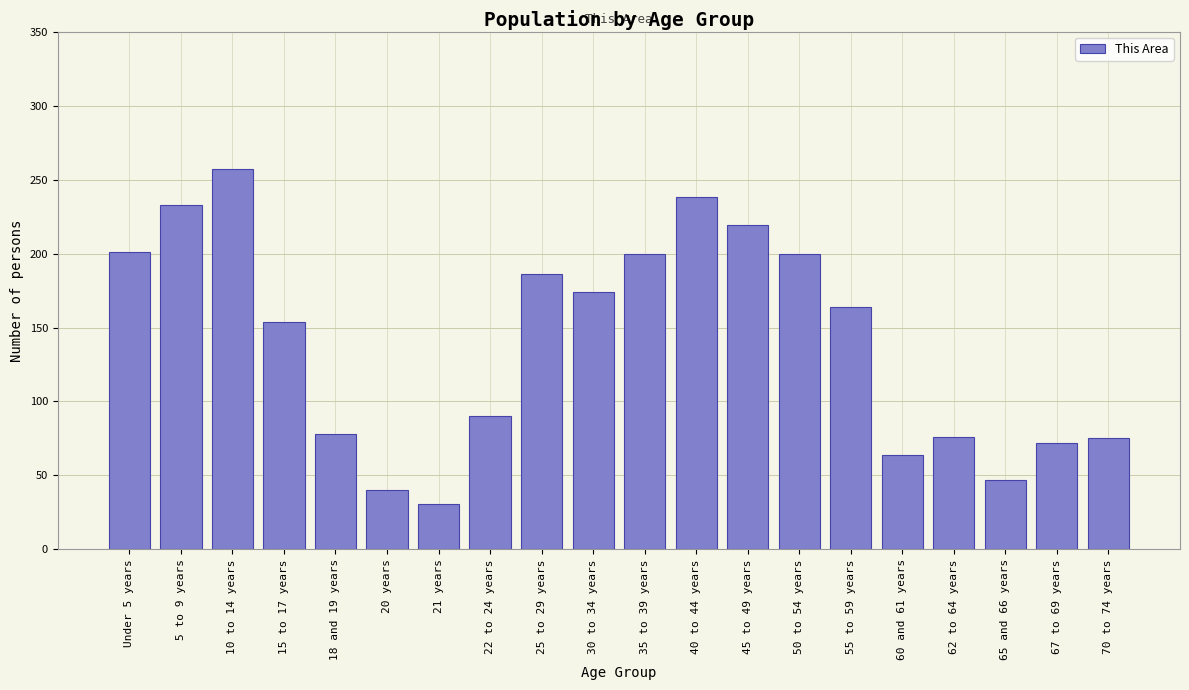

What is the average value?

140